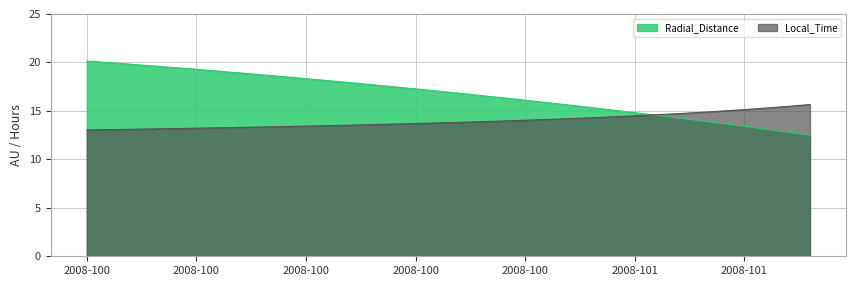

True or false: Radial_Distance has more than 1 points higher than both neighbors.

False